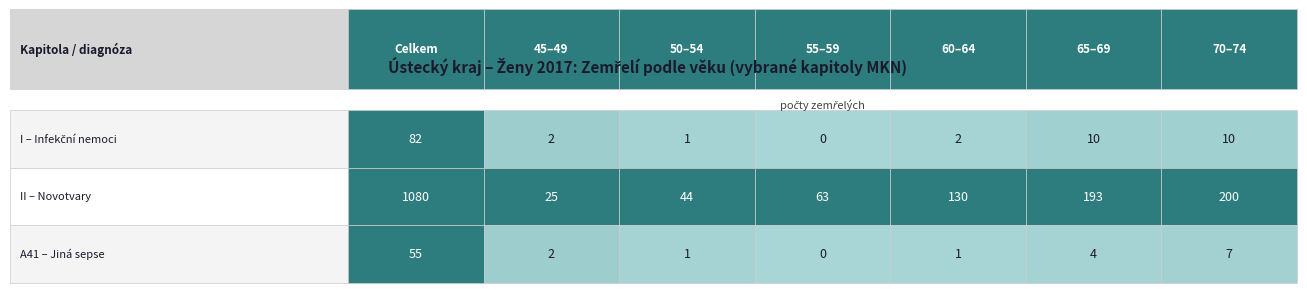

Which series has the largest total across all categories?

II (Novotvary)